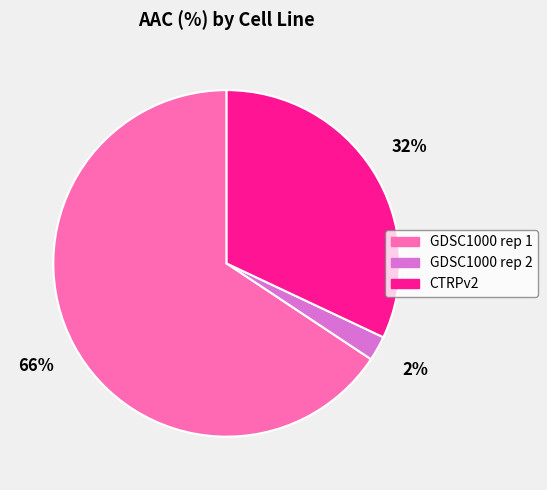

Do CTRPv2 and GDSC1000 rep 2 together represent more than half of the pie?

No